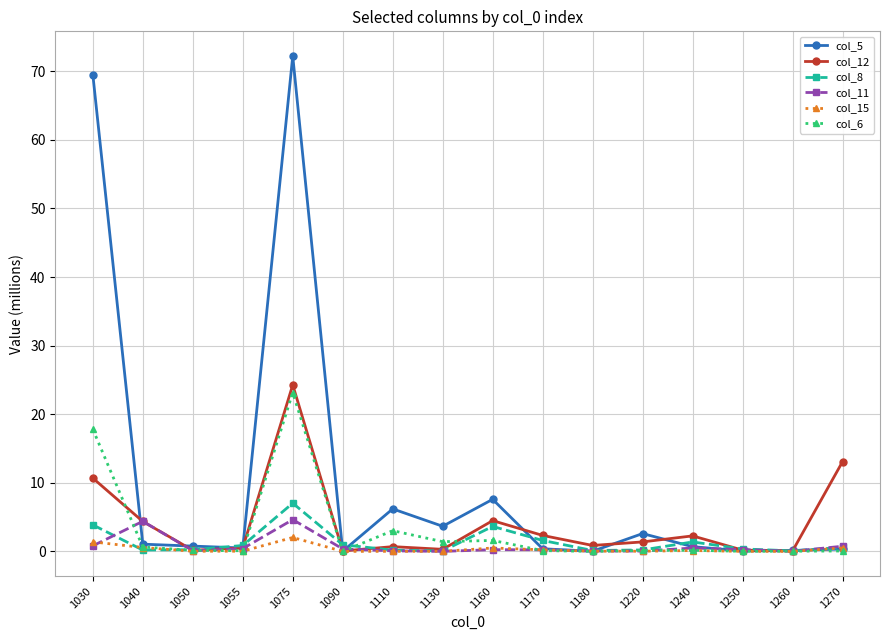

What is the difference between the second highest and minimum values in the col_12 series?

13.0